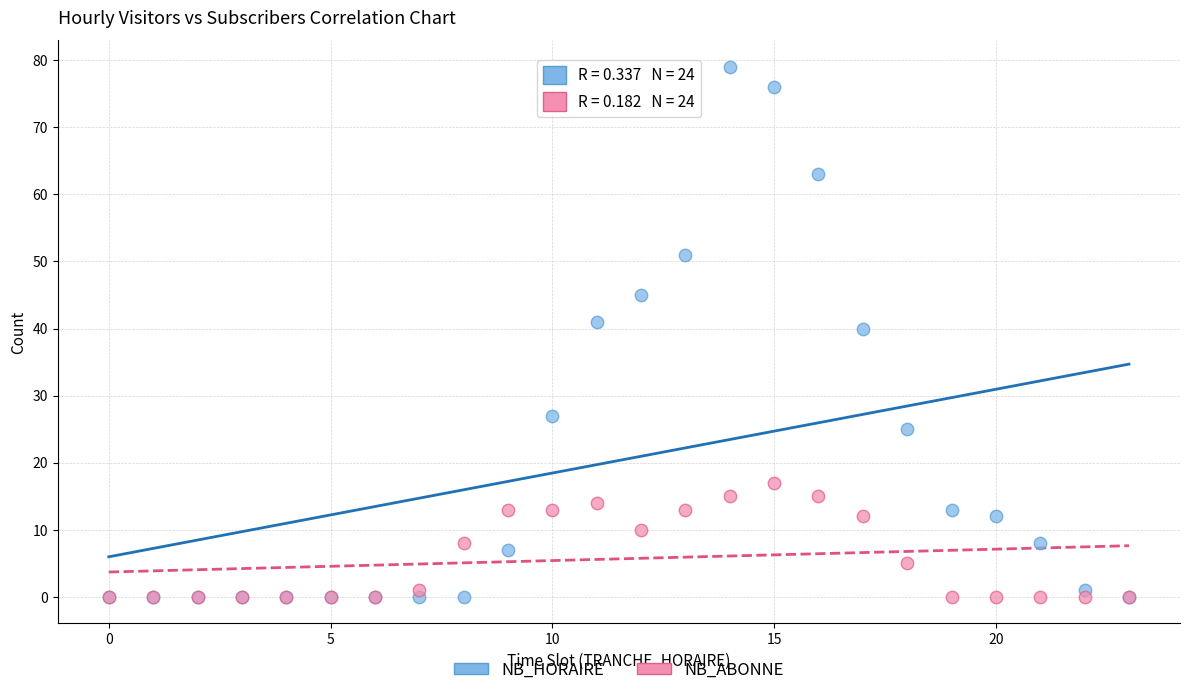

Which series has the widest spread of Y values?

NB_HORAIRE